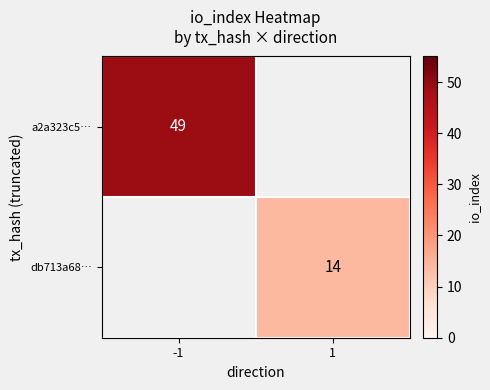

Which label corresponds to the largest value in the chart?

-1